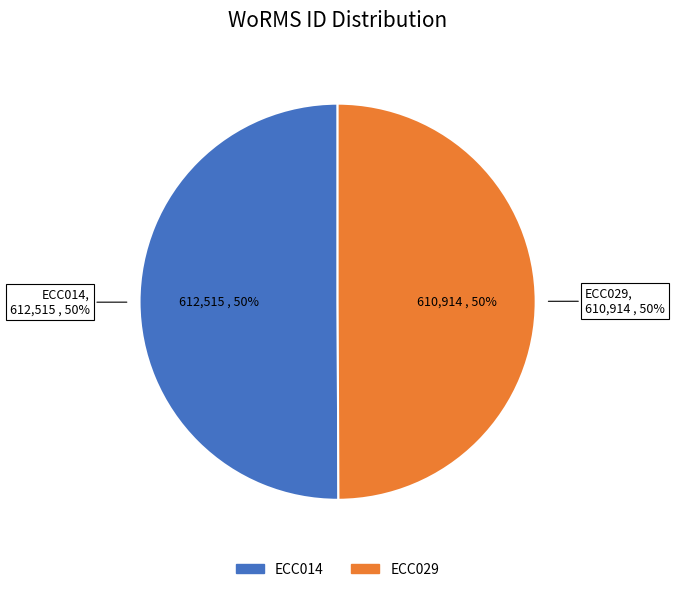

The ECC029 slice represents 37% of the pie. True or false?

False